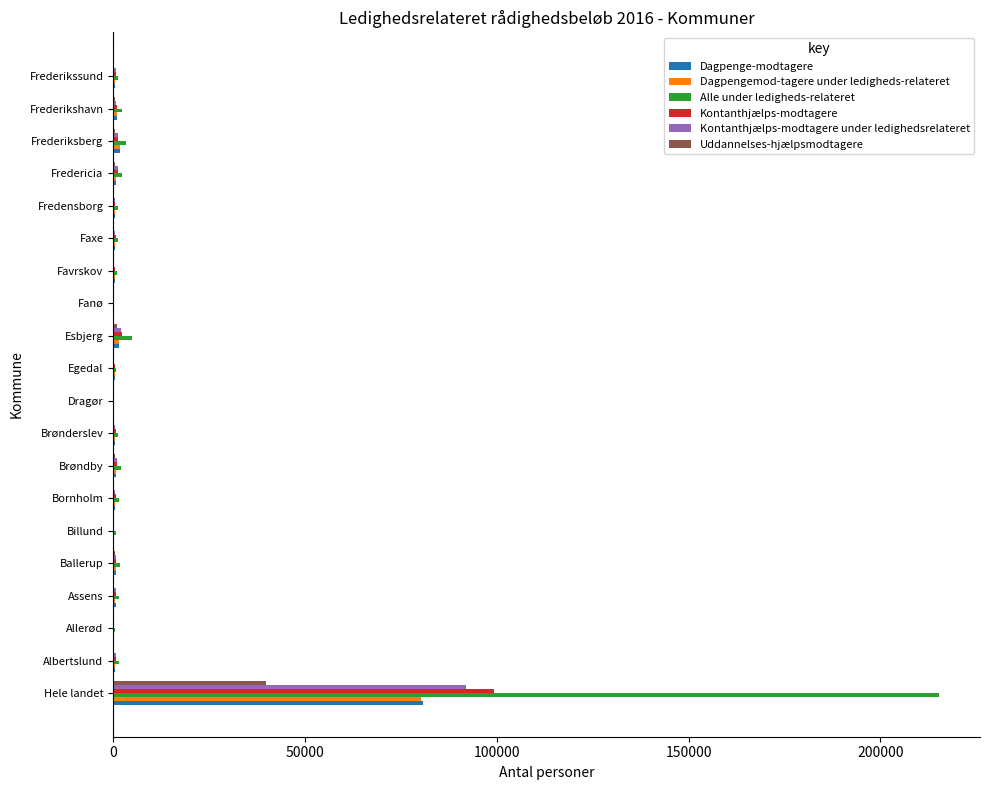

Between Hele landet and Frederiksberg, which series saw the biggest shift?

Alle under ledigheds-relateret